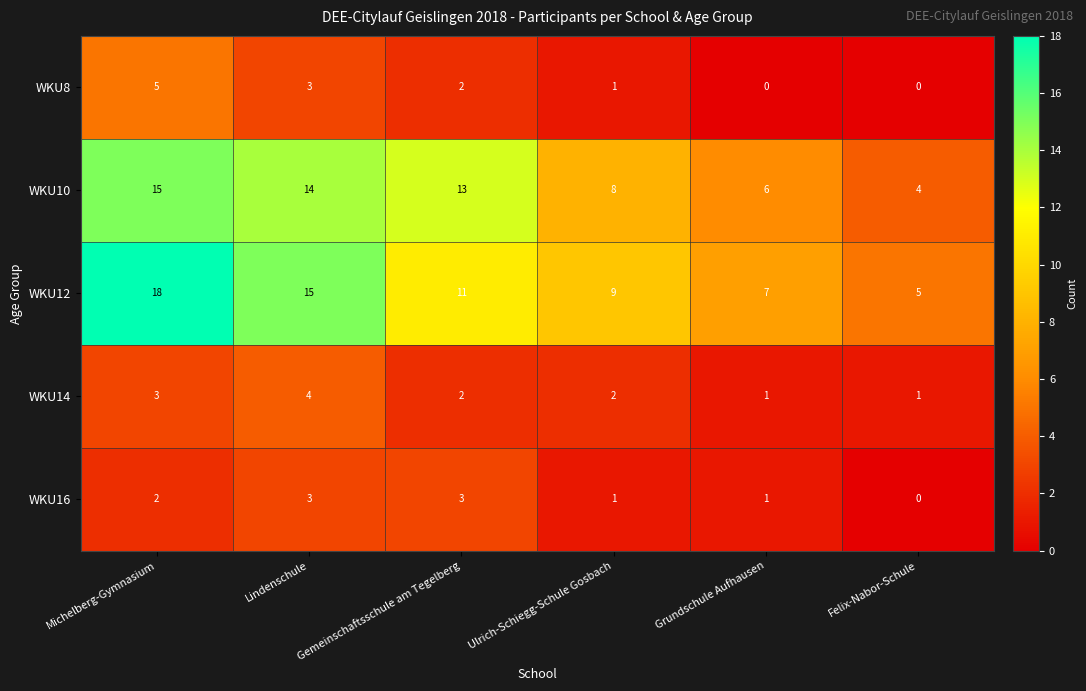

What is the sum of the WKU14 values at Ulrich-Schiegg-Schule Gosbach and Michelberg-Gymnasium?

5